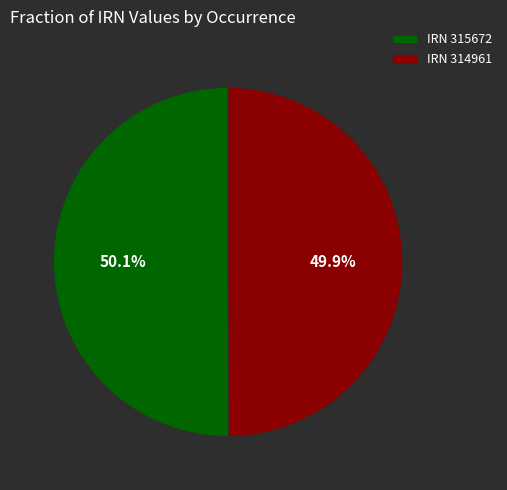

What percentage is NOT represented by IRN 314961?

50.1%